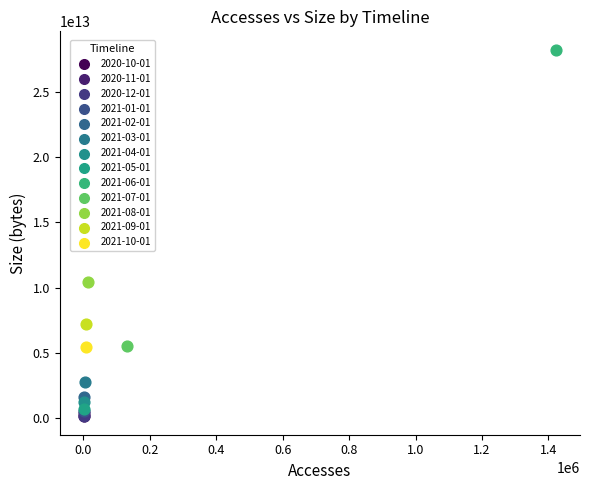

What are all the series names shown in the legend?

2020-10-01, 2020-11-01, 2020-12-01, 2021-01-01, 2021-02-01, 2021-03-01, 2021-04-01, 2021-05-01, 2021-06-01, 2021-07-01, 2021-08-01, 2021-09-01, 2021-10-01